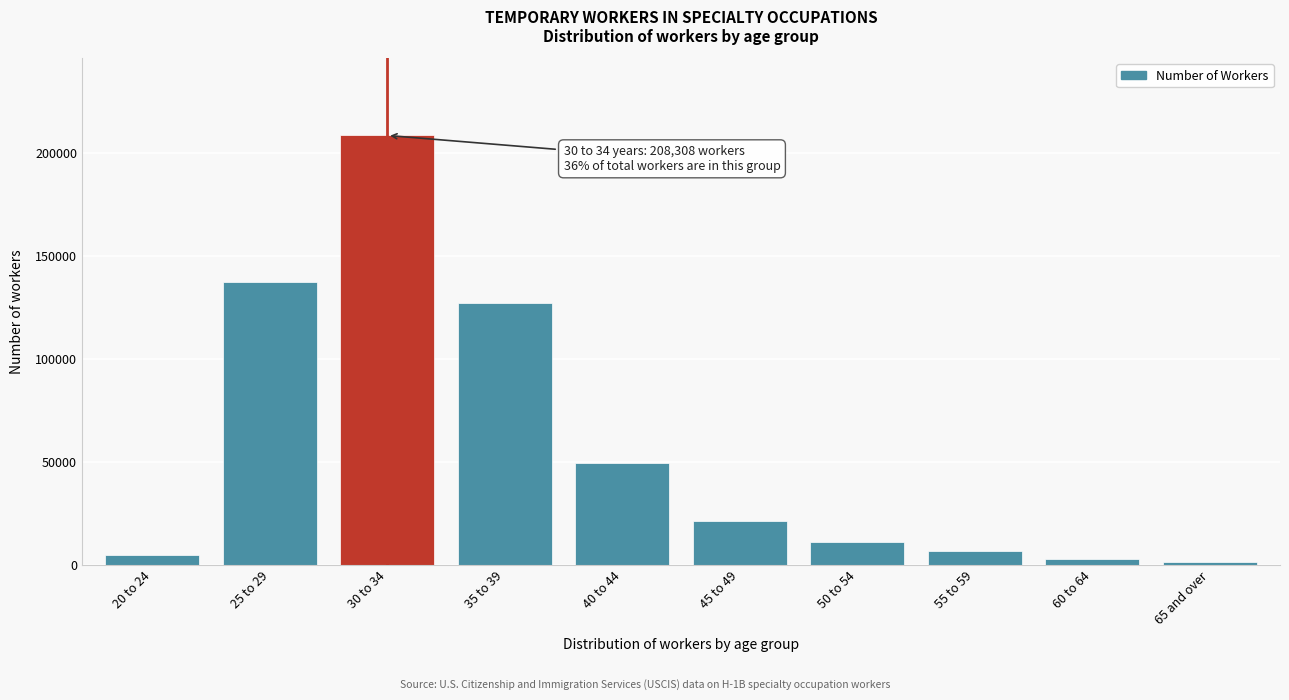

Reading left to right, transcribe all the data shown in this chart.

4750	137087	208308	127013	49501	21371	11027	6753	2748	1634